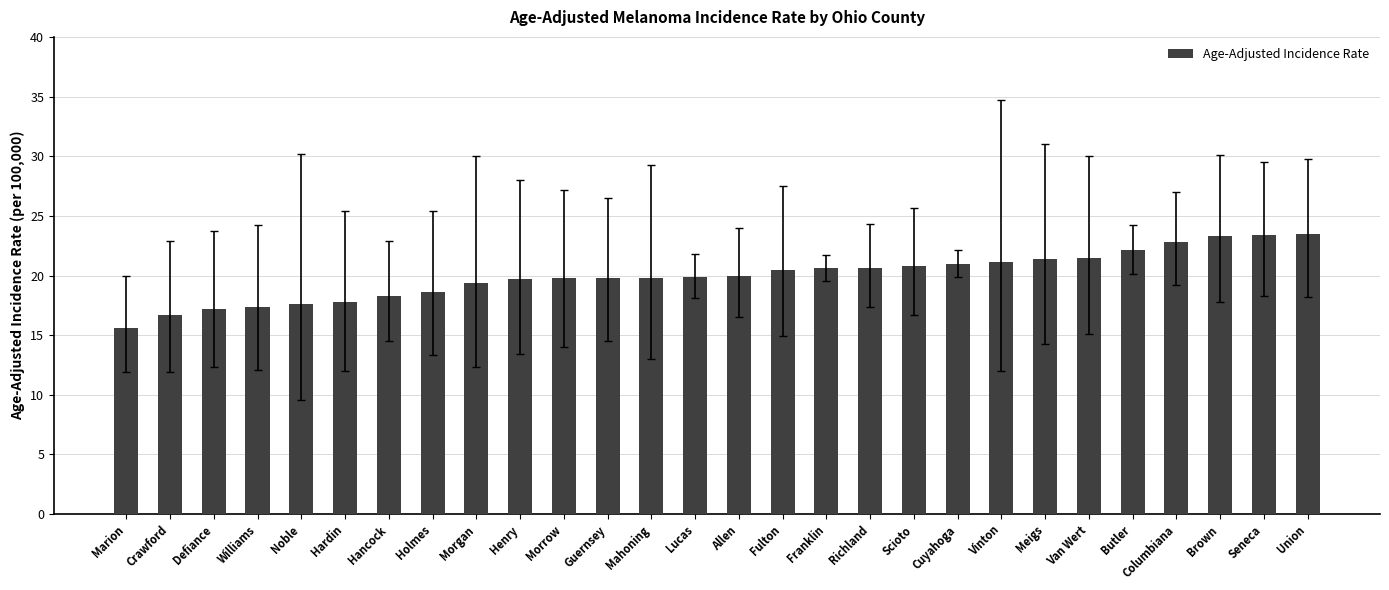

How many distinct data groups are displayed?

1